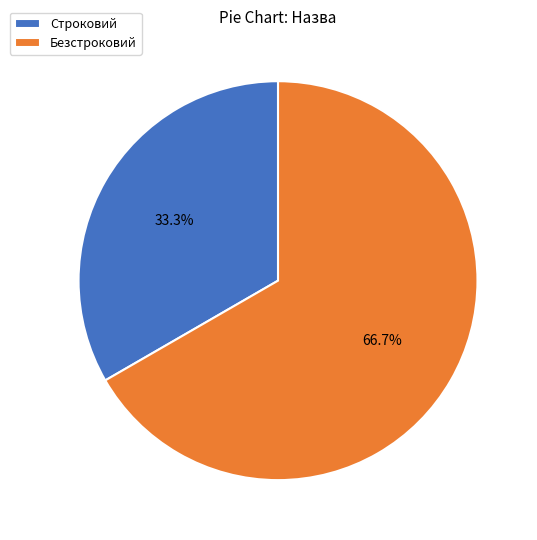

Is it true that Строковий is 39% of the pie?

False